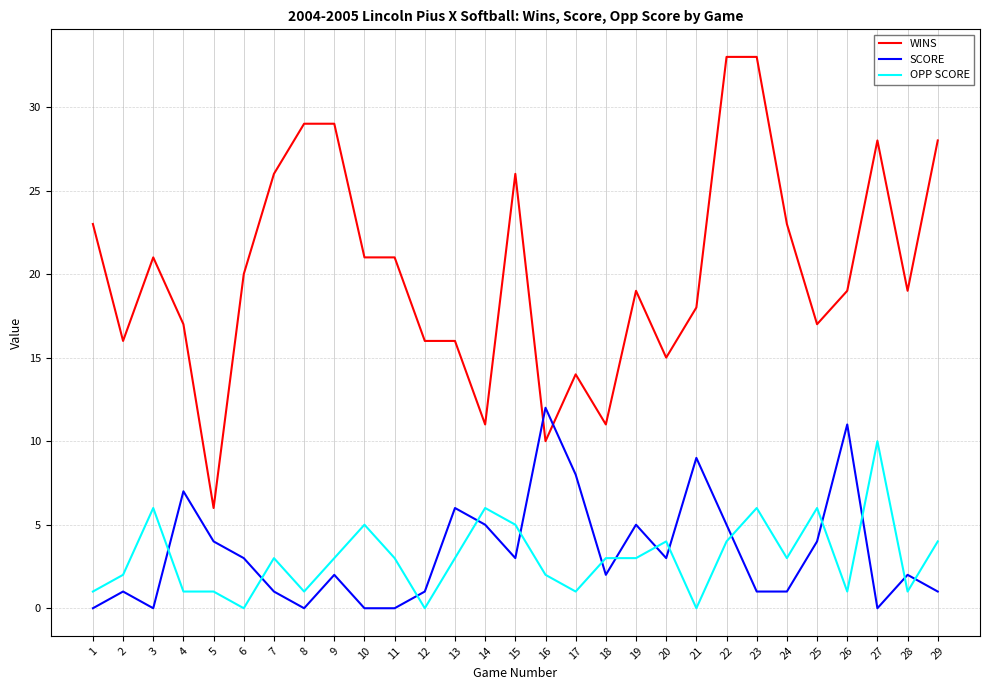

True or false: SCORE has more than 1 interior local peaks.

True